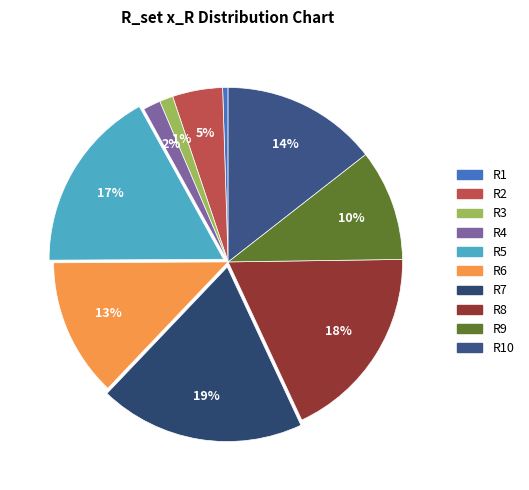

How many slices are in this pie chart?

10